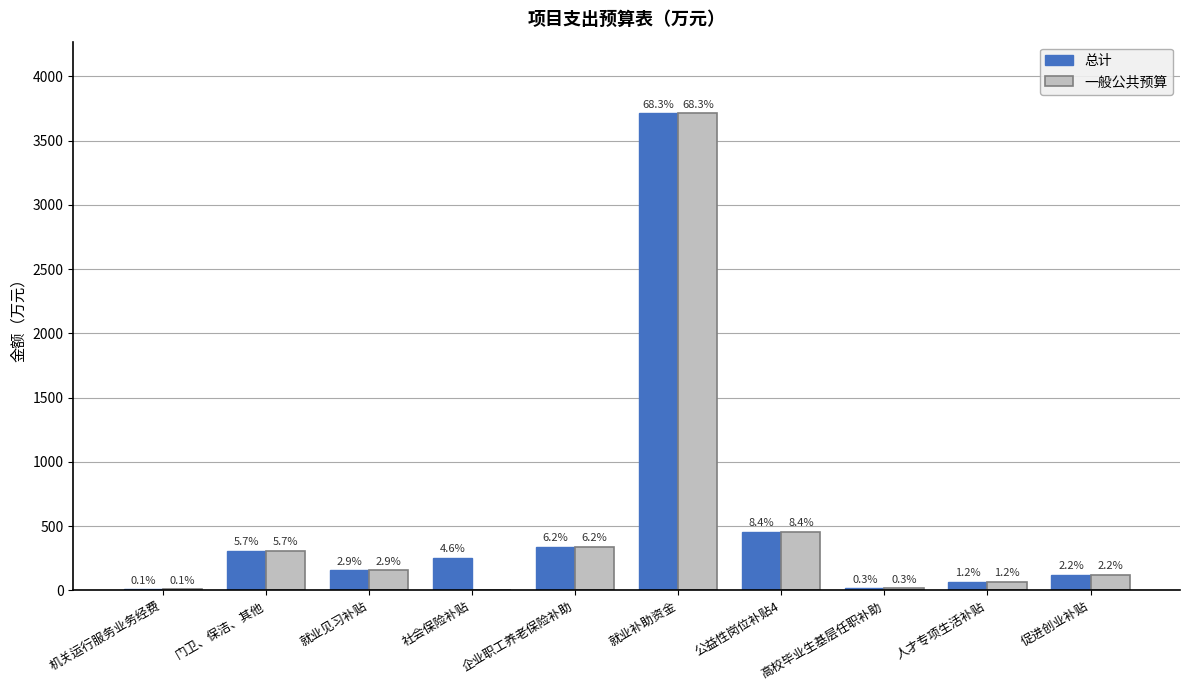

Reading left to right, extract all data points from this chart.

总计: 7.0	307.5	155.8	252.0	338.4	3714.0	455.5	15.8	66.2	121.8
一般公共预算: 7.0	307.5	155.8	0.0	338.4	3714.0	455.5	15.8	66.2	121.8